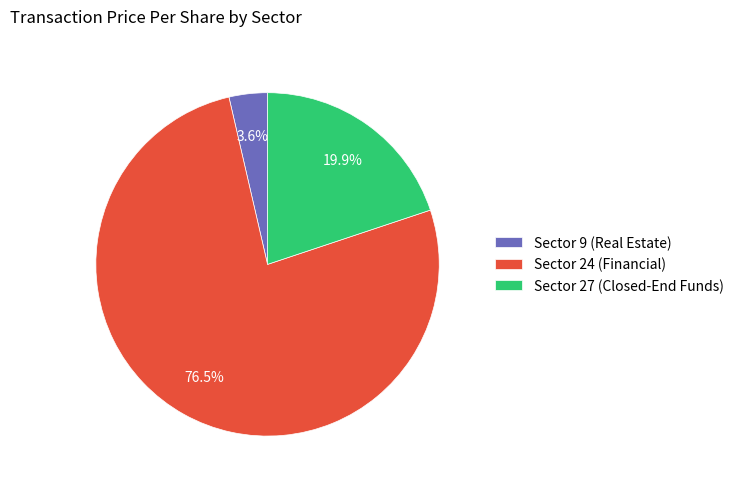

How many slices are in this pie chart?

3